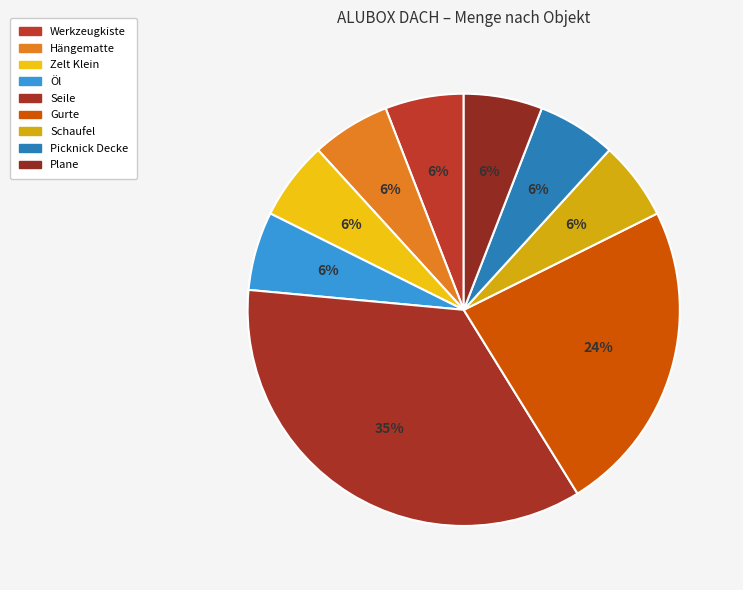

Does any single category account for the majority?

No